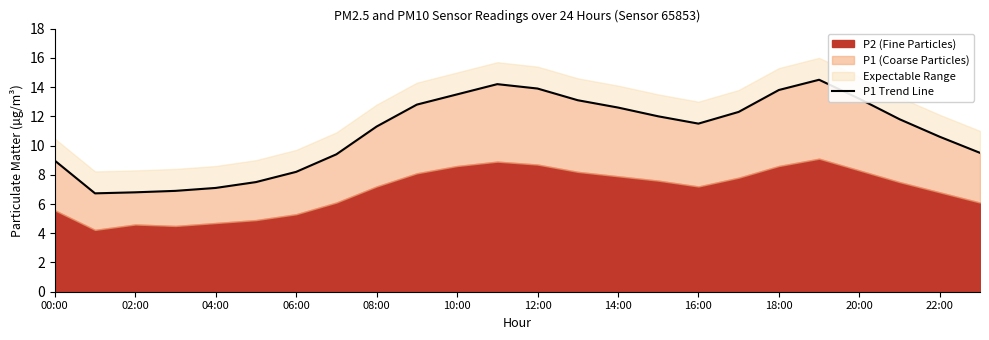

Which label corresponds to the largest value in the chart?

19